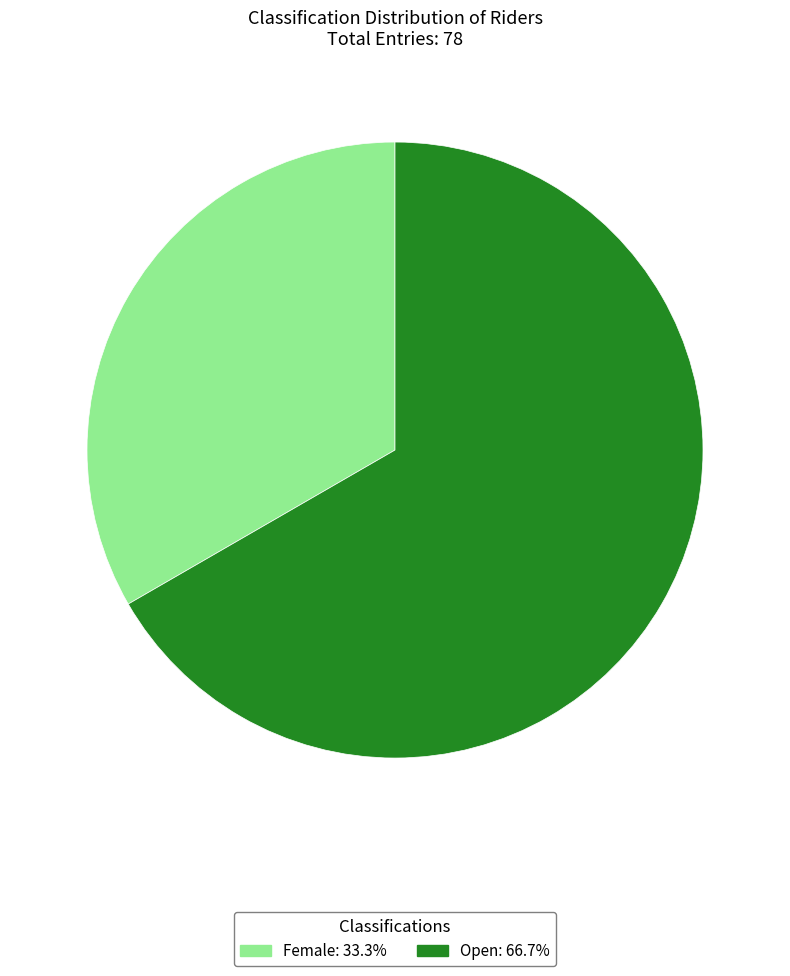

Do Open and Female together represent more than half of the pie?

Yes